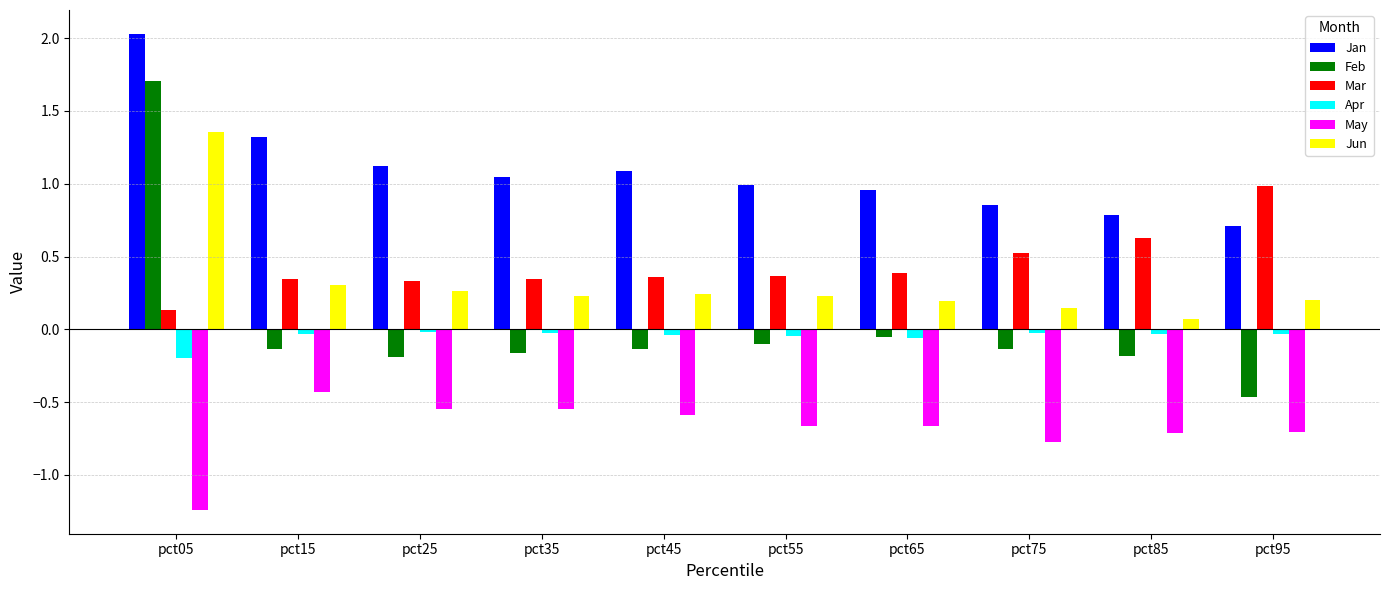

At which category does the chart reach its peak across all series?

pct05